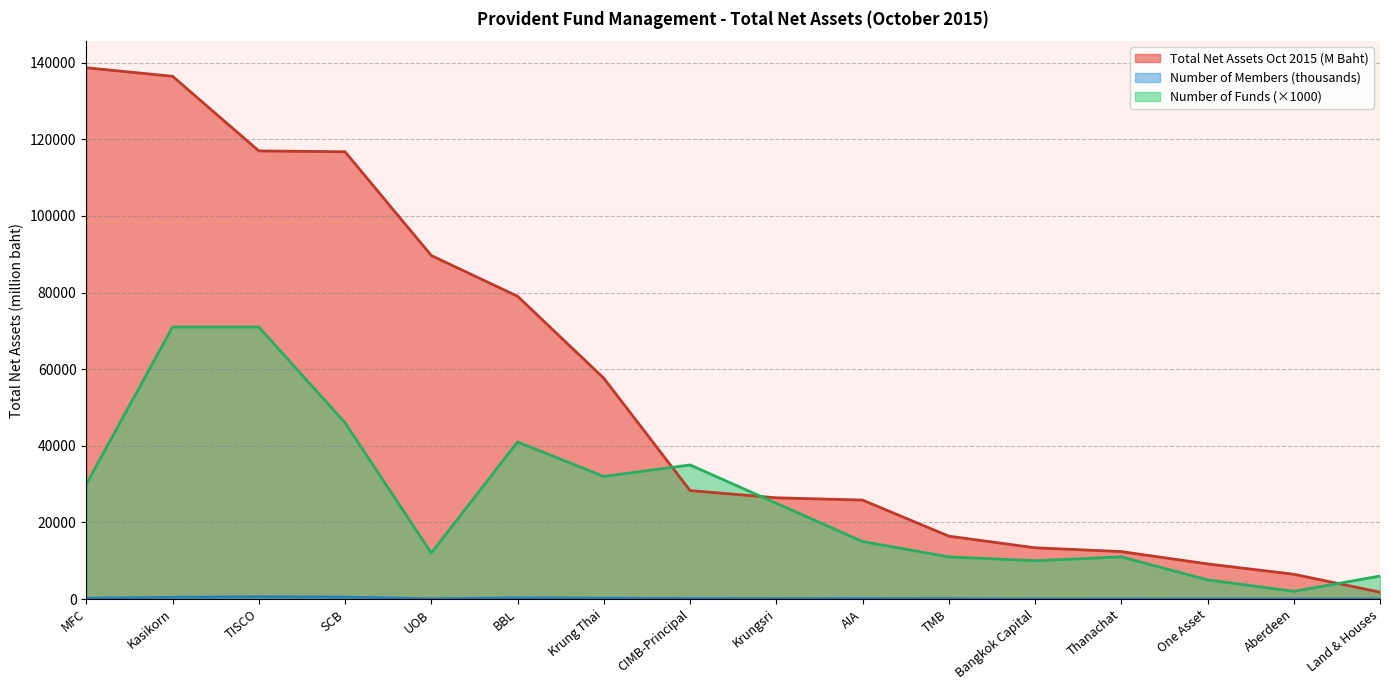

The value of Number of Members at Bangkok Capital is 22.1. True or false?

True